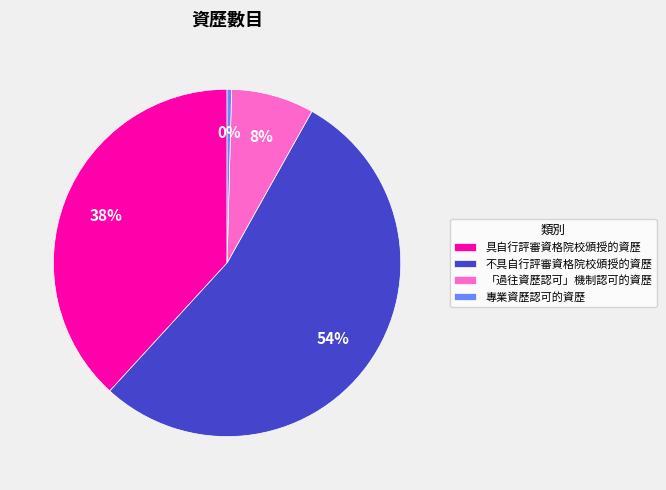

Between 「過往資歷認可」機制認可的資歷 and 專業資歷認可的資歷, which is larger?

「過往資歷認可」機制認可的資歷